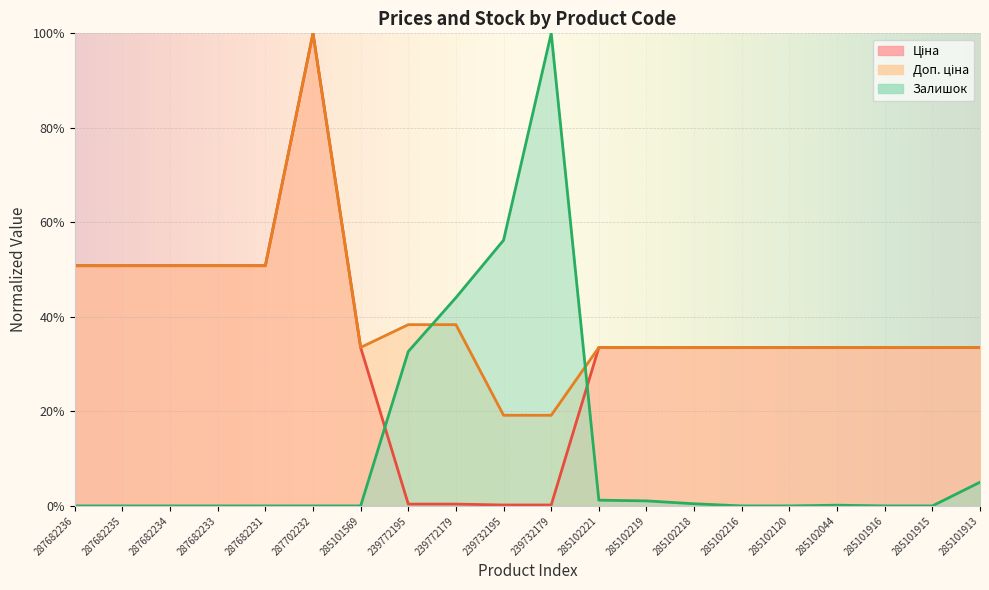

What is the label of the 3rd point from the left?

287682234